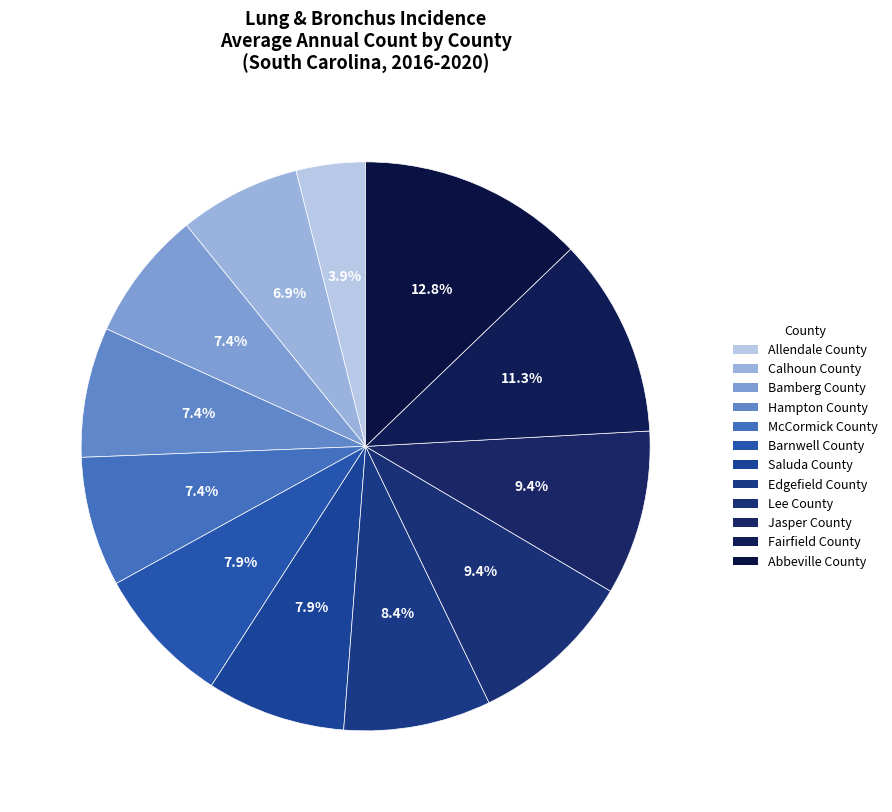

Combined, what portion of the pie is Jasper County and McCormick County?

16.7%